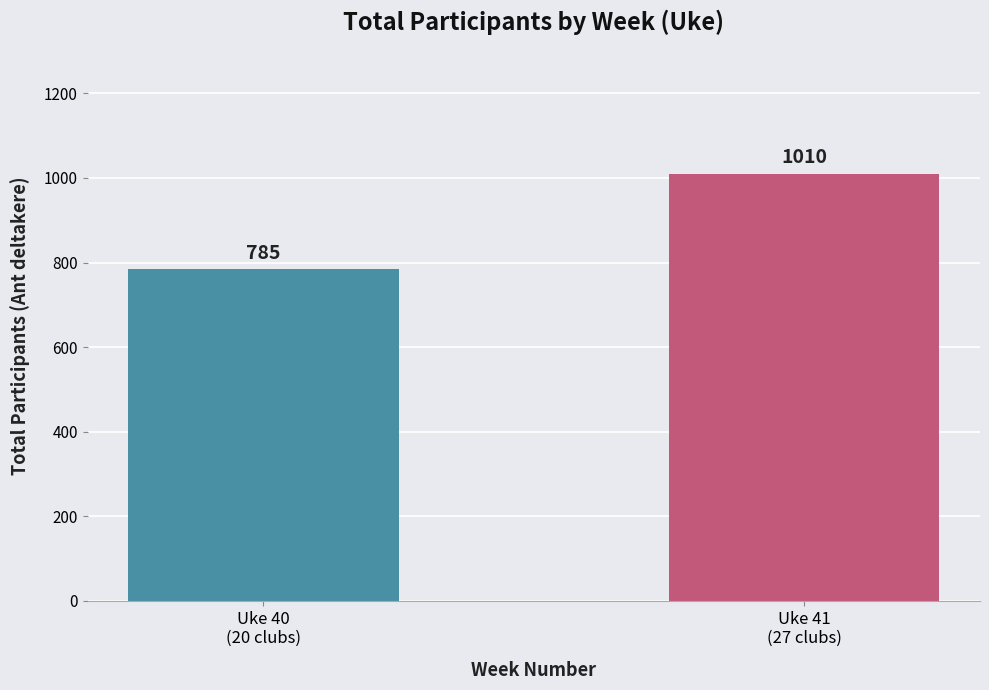

What is the minimum value shown in the chart?

785